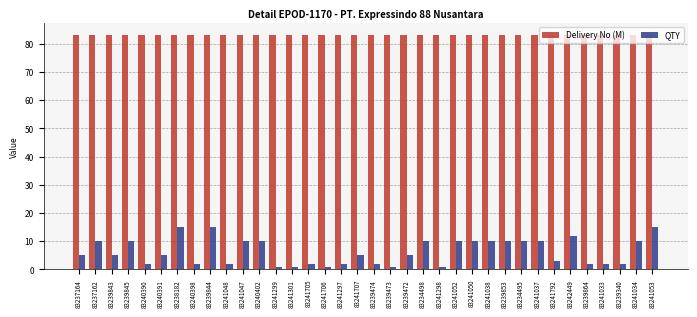

Reading left to right, transcribe all the data shown in this chart.

Delivery No (M): 83.2	83.2	83.2	83.2	83.2	83.2	83.2	83.2	83.2	83.2	83.2	83.2	83.2	83.2	83.2	83.2	83.2	83.2	83.2	83.2	83.2	83.2	83.2	83.2	83.2	83.2	83.2	83.2	83.2	83.2	83.2	83.2	83.2	83.2	83.2	83.2
QTY: 5.0	10.0	5.0	10.0	2.0	5.0	15.0	2.0	15.0	2.0	10.0	10.0	1.0	1.0	2.0	1.0	2.0	5.0	2.0	1.0	5.0	10.0	1.0	10.0	10.0	10.0	10.0	10.0	10.0	3.0	12.0	2.0	2.0	2.0	10.0	15.0